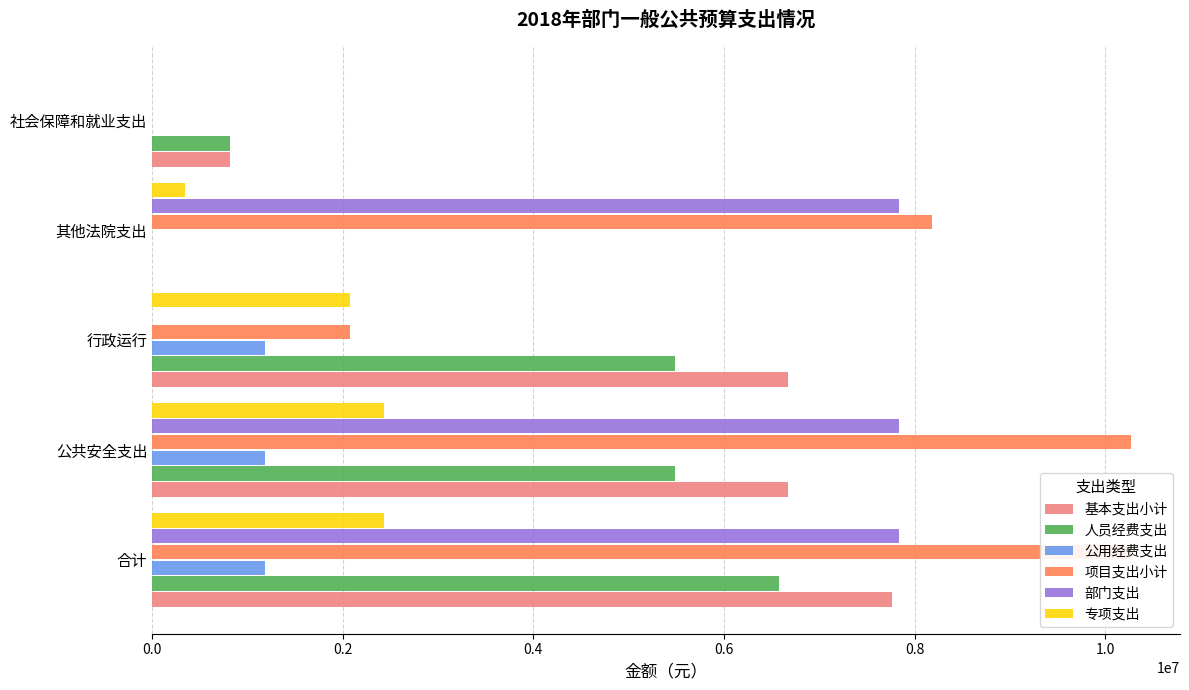

Does the chart contain stacked bars?

No